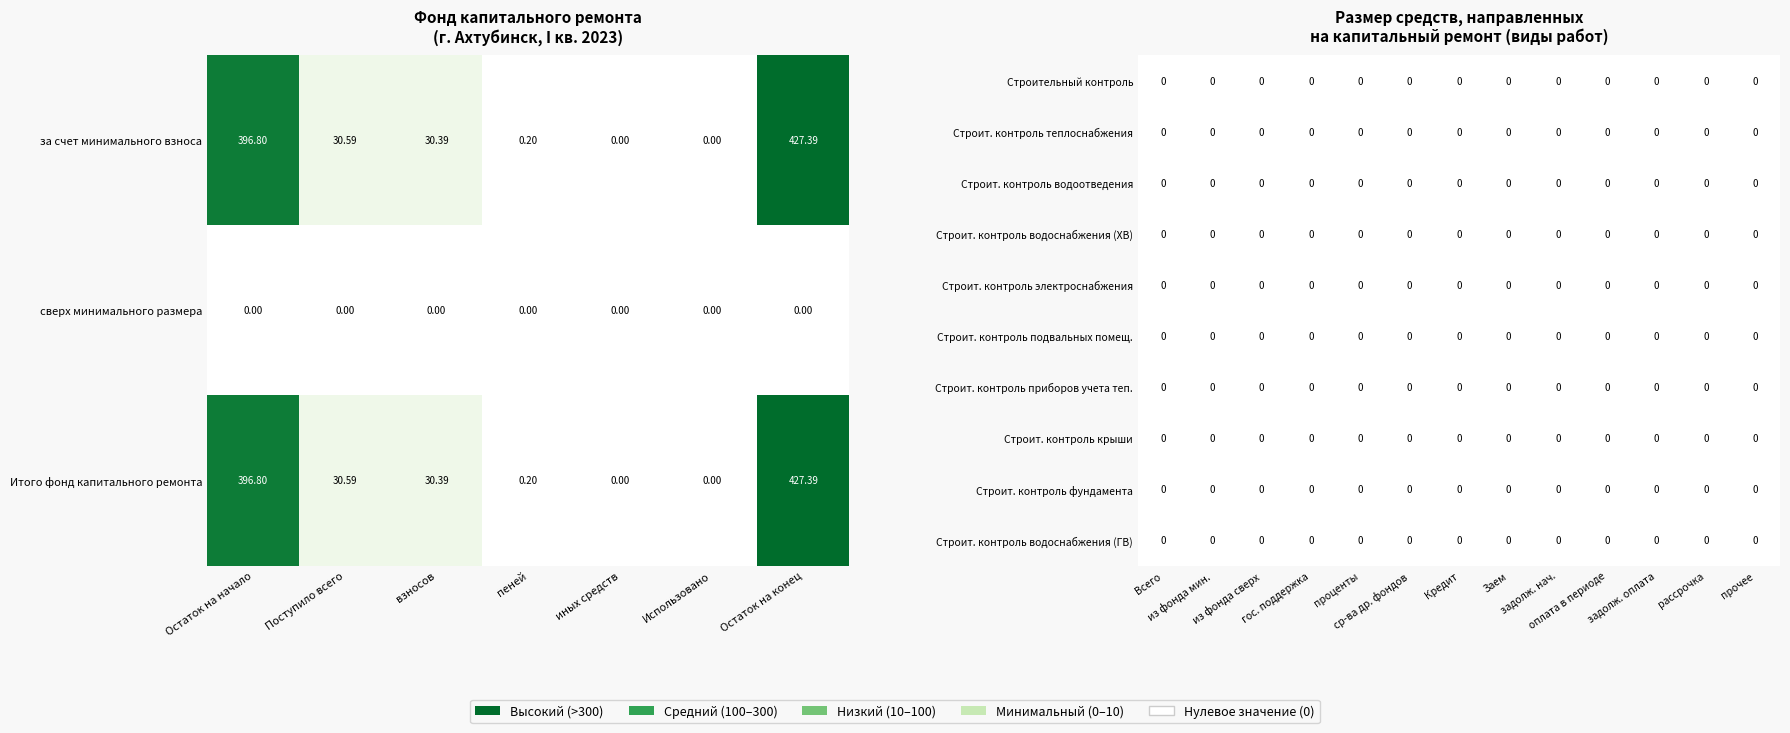

Which series has the largest range (max minus min)?

за счет минимального взноса